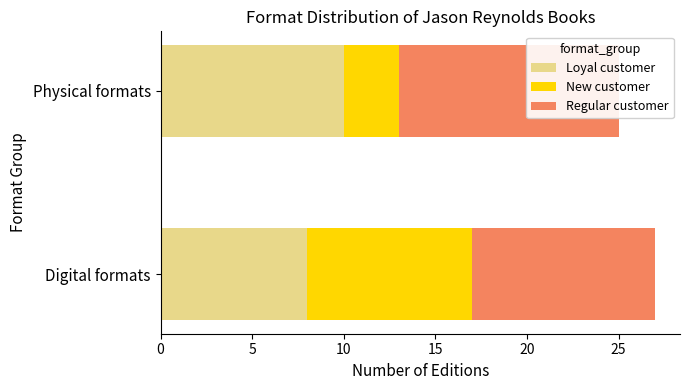

What is the sum of the Regular customer values at Digital formats and Physical formats?

22